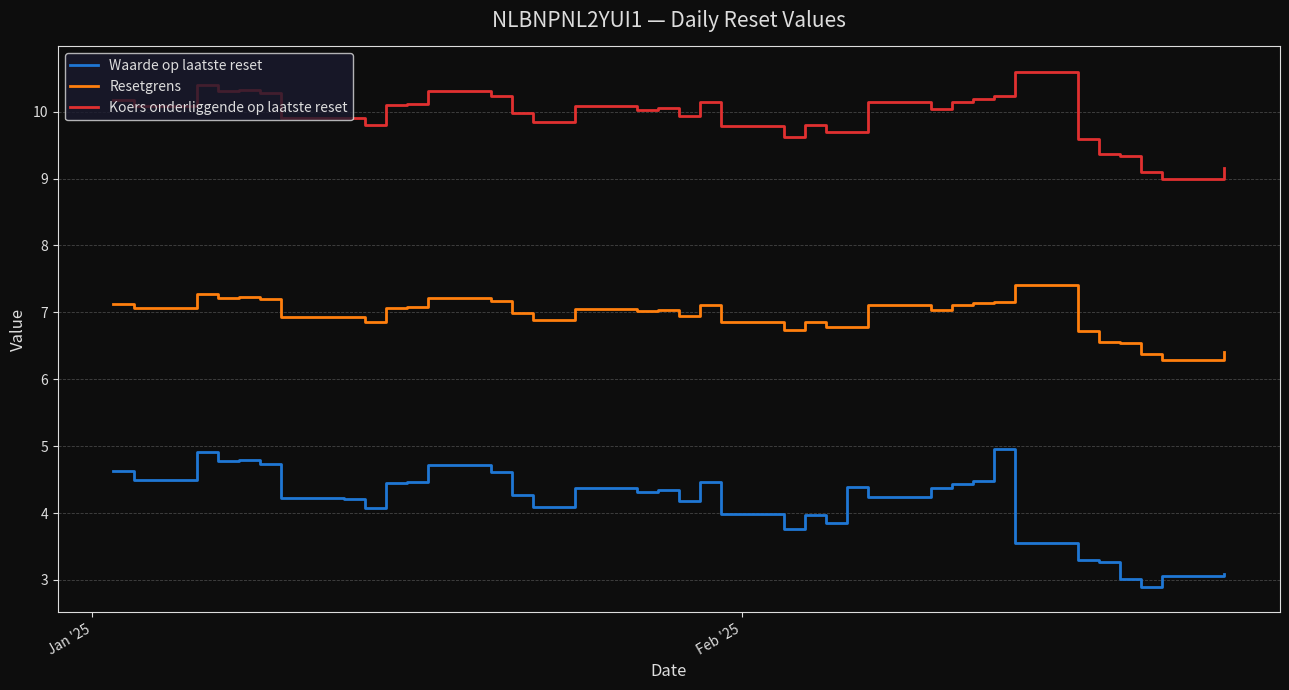

True or false: Resetgrens and Waarde op laatste reset cross at least once.

False